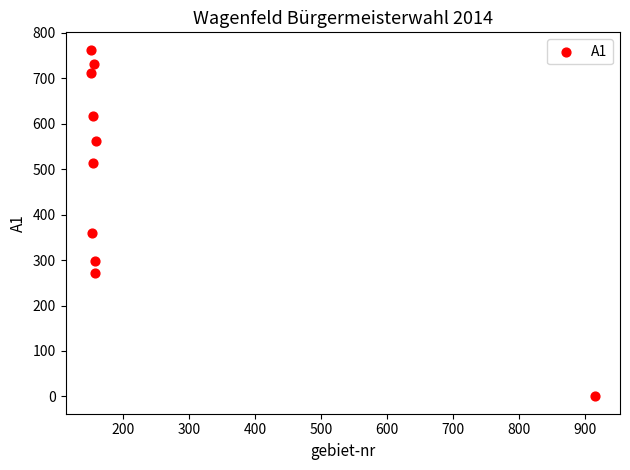

What Y value in the scatter plot is closest to 381?

359